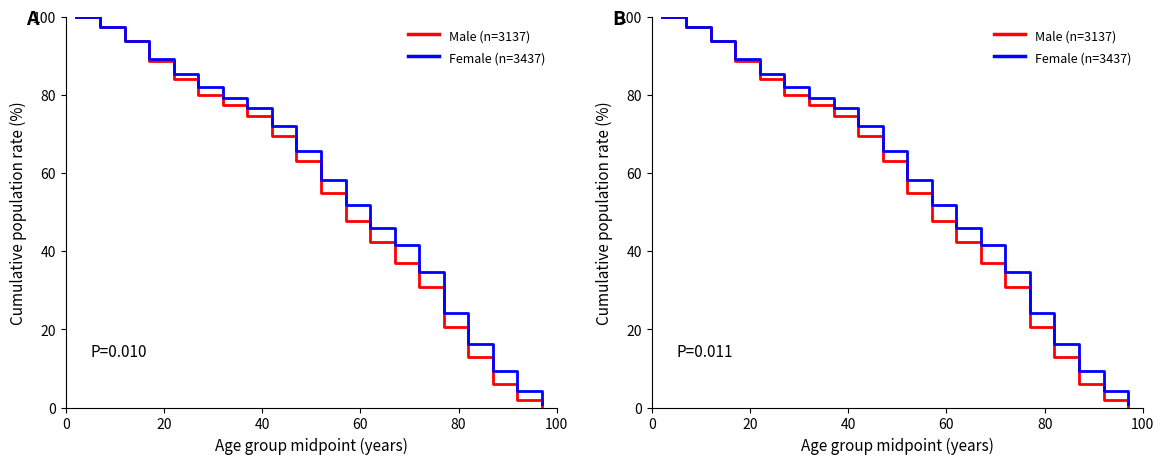

Which series has the largest range (max minus min)?

Male (n=3137)